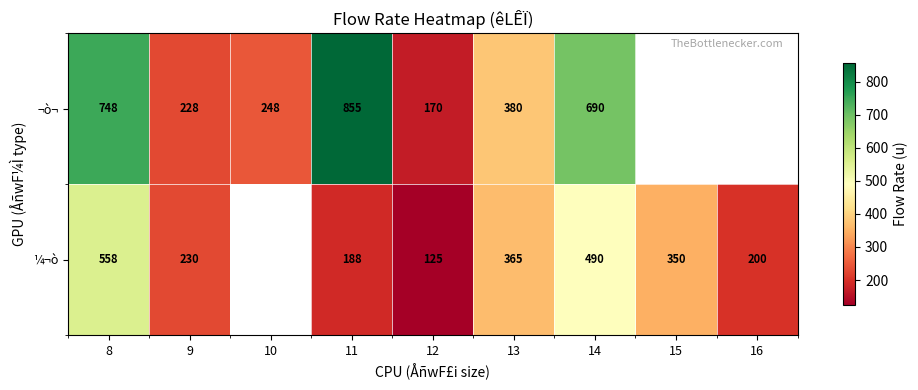

At 13, list the series in order from largest to smallest.

¬ò¬, ¼¬ò